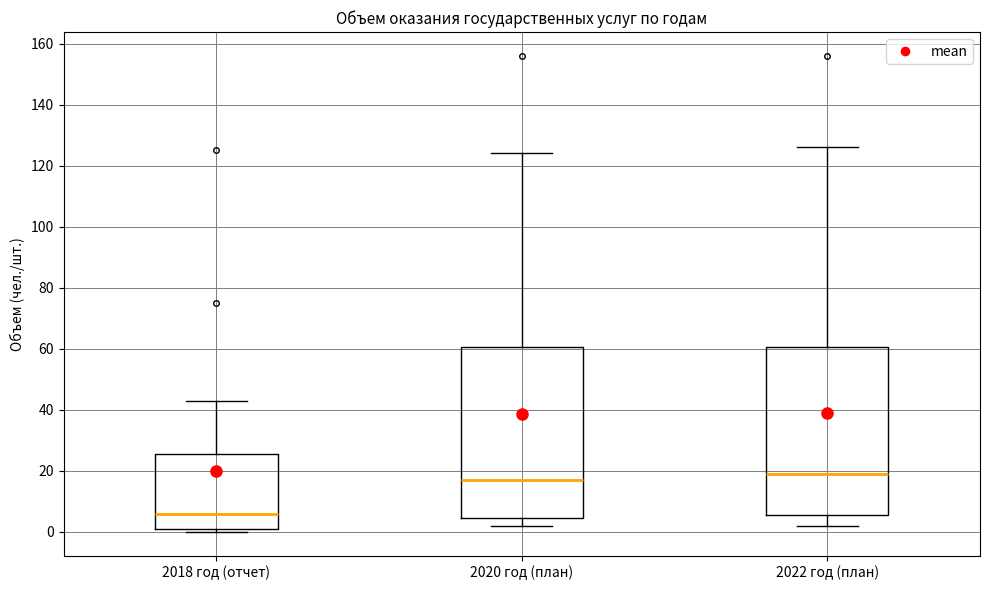

Where is the upper edge of the box for 2022 год (план) on the y-axis? The values are not printed on the chart, so give them approximately, as read against the axis.

60